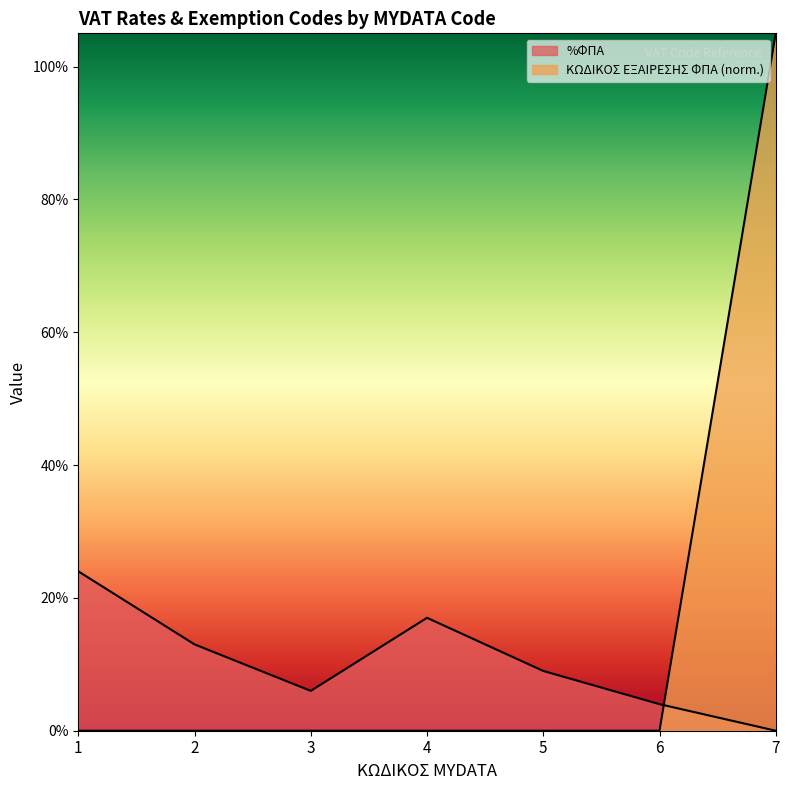

Does the chart have visible grid lines?

No